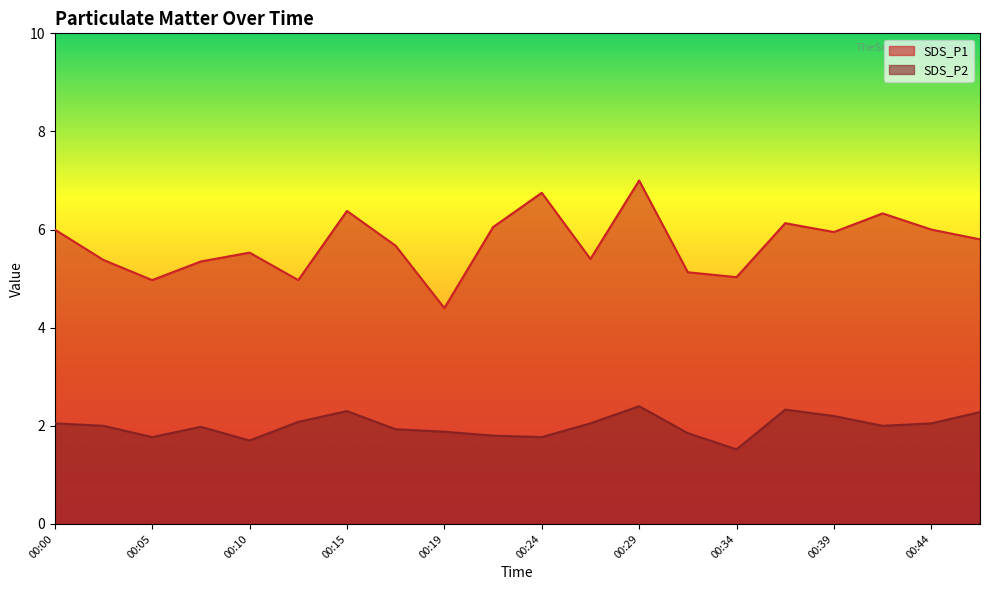

True or false: SDS_P1 and SDS_P2 intersect in this chart.

False